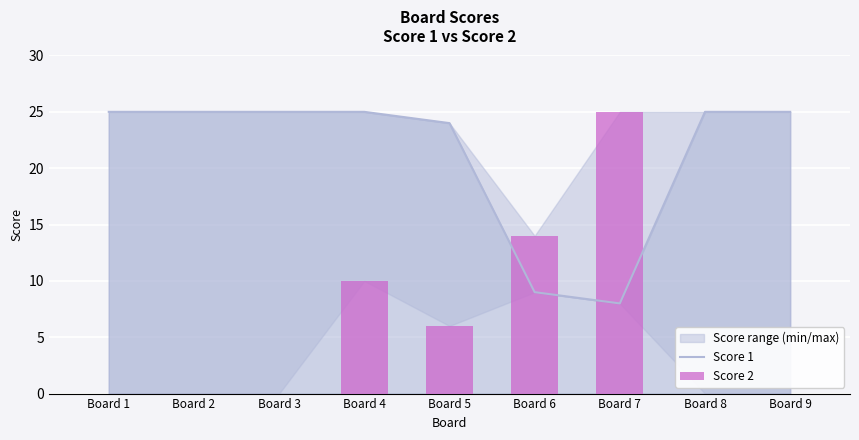

Rank the categories by Score 1 value from highest to lowest.

Board 1, Board 2, Board 3, Board 4, Board 8, Board 9, Board 5, Board 6, Board 7